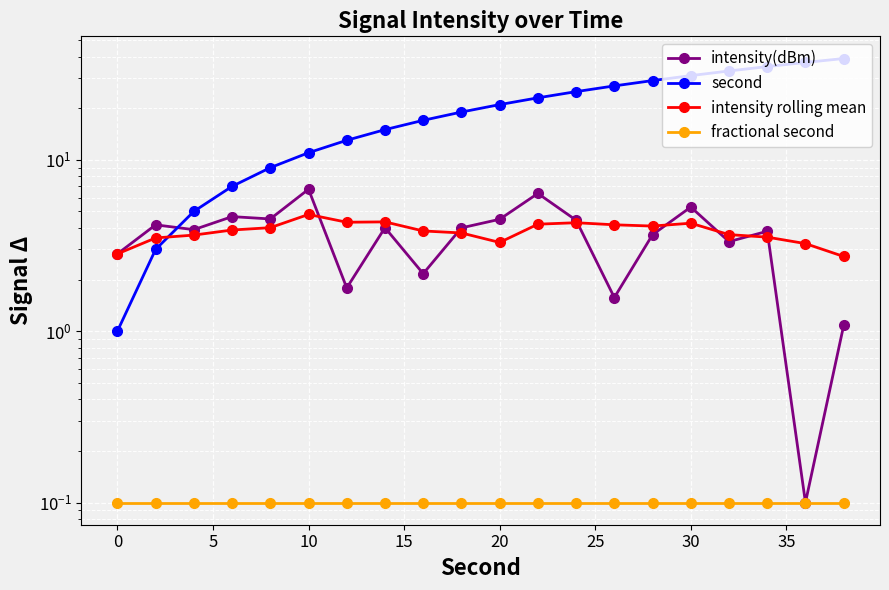

Which series has the largest range (max minus min)?

second